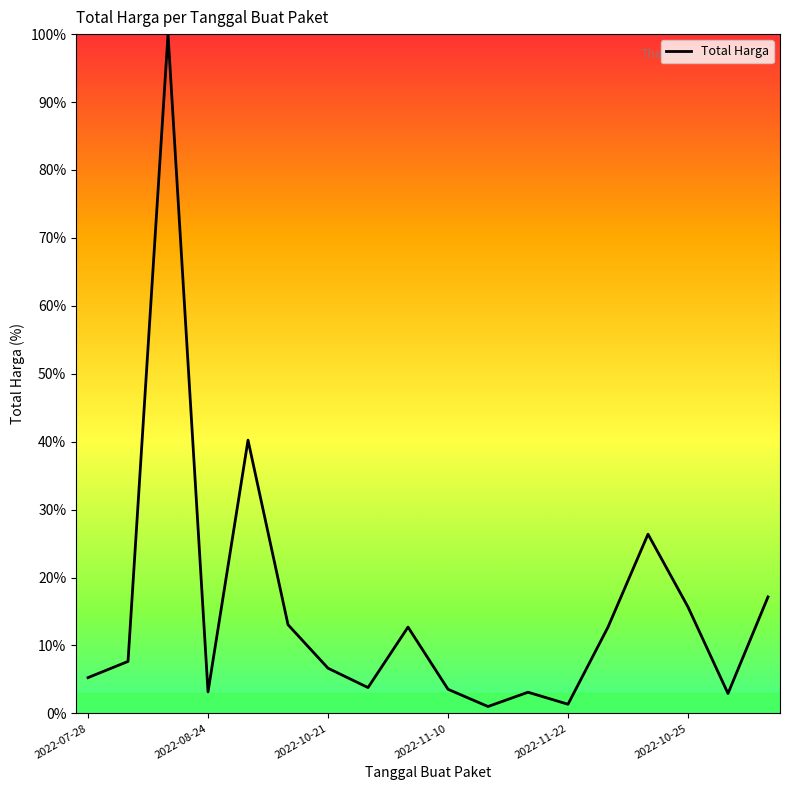

What is the greatest value displayed?

100.0